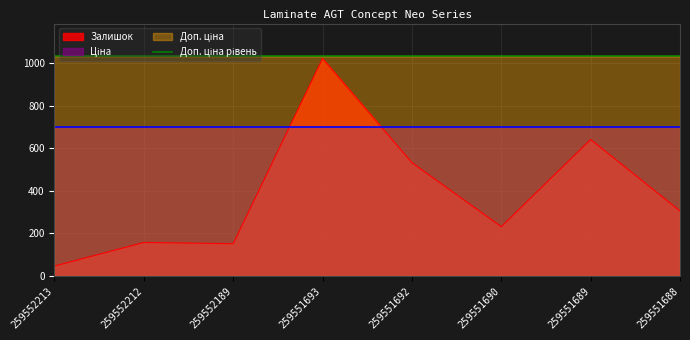

Reading left to right, list all the values displayed in this chart.

Залишок: 259552213=46.0	259552212=157.0	259552189=151.0	259551693=1022.0	259551692=532.0	259551690=231.0	259551689=641.0	259551688=305.0
Ціна: 259552213=698.3	259552212=698.3	259552189=698.3	259551693=698.3	259551692=698.3	259551690=698.3	259551689=698.3	259551688=698.3
Доп. ціна: 259552213=1031.4	259552212=1031.4	259552189=1031.4	259551693=1031.4	259551692=1031.4	259551690=1031.4	259551689=1031.4	259551688=1031.4